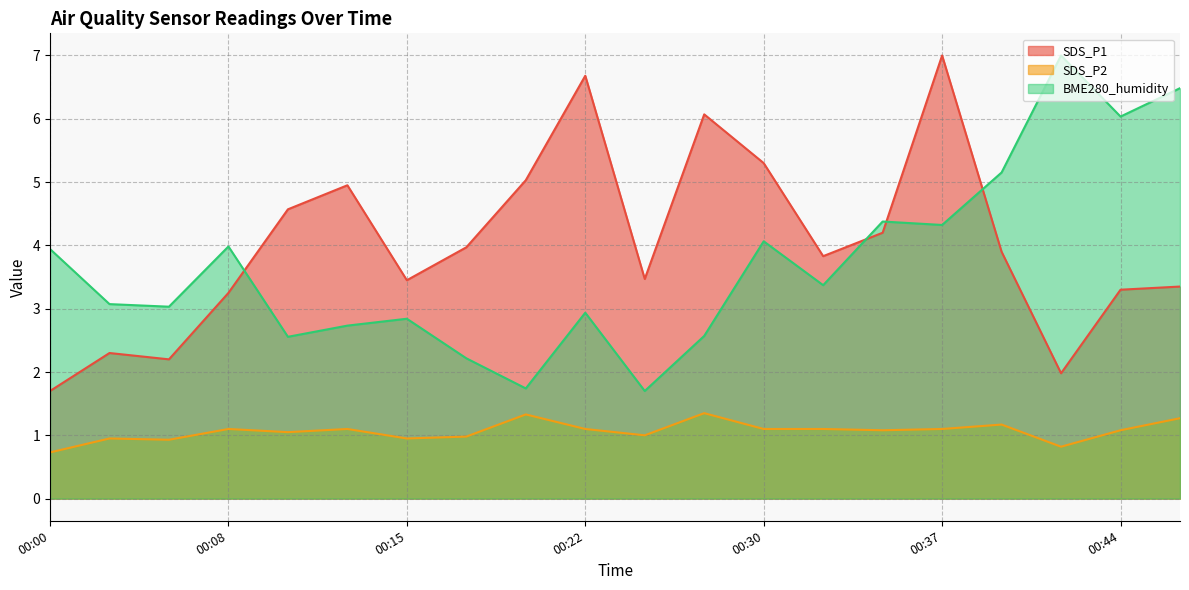

True or false: SDS_P1 has a value of 3.0 at 00:05.

False